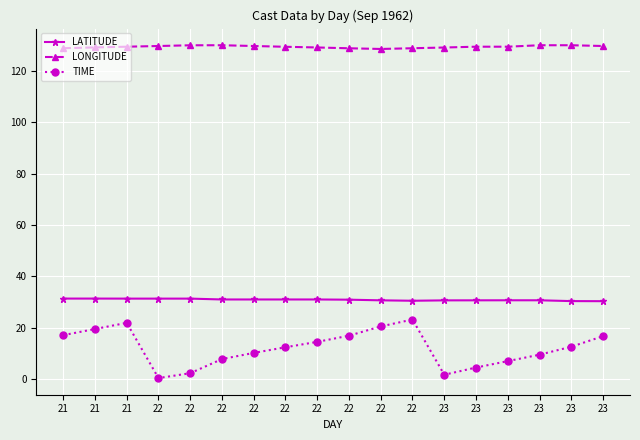

Where is TIME nearest to the value 11?

22